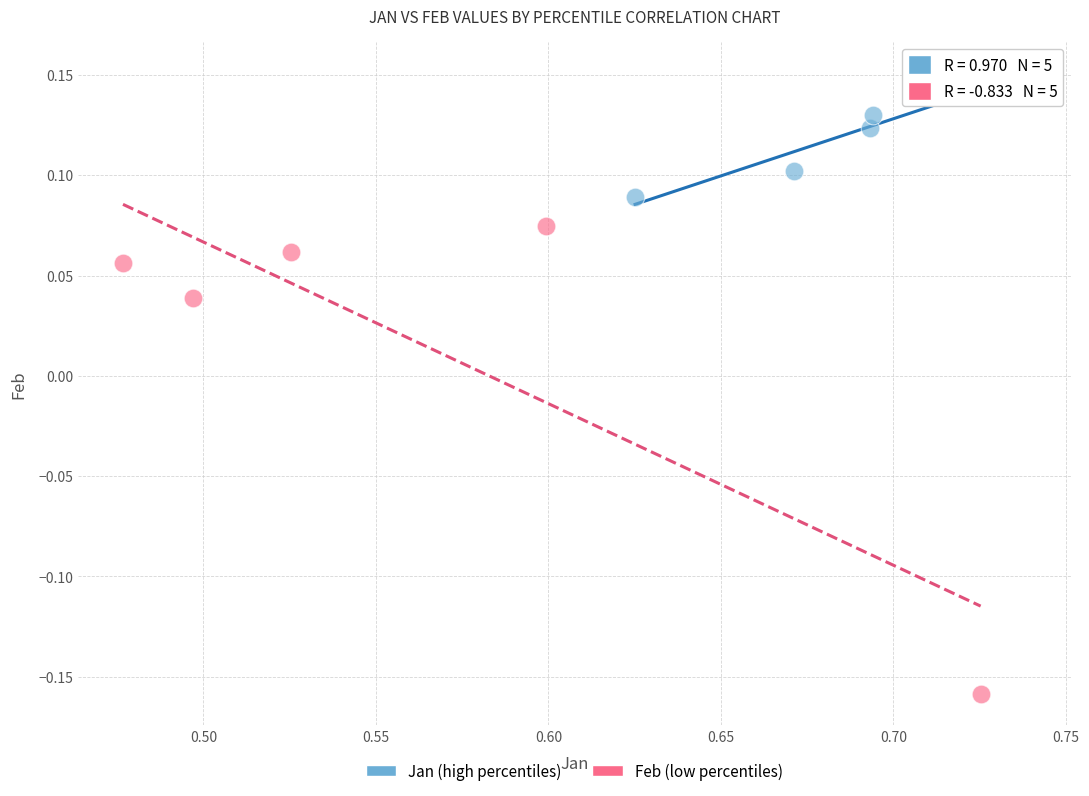

Which series reaches the minimum Y coordinate?

Feb (low percentiles)